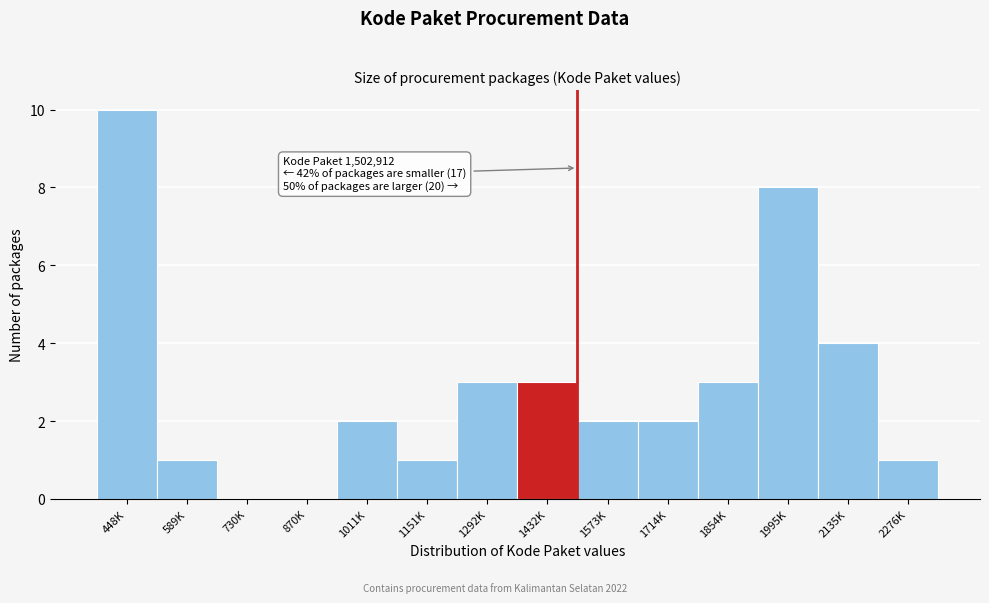

Reading left to right, what are all the values shown in this chart?

448K=10	589K=1	730K=0	870K=0	1011K=2	1151K=1	1292K=3	1432K=3	1573K=2	1714K=2	1854K=3	1995K=8	2135K=4	2276K=1